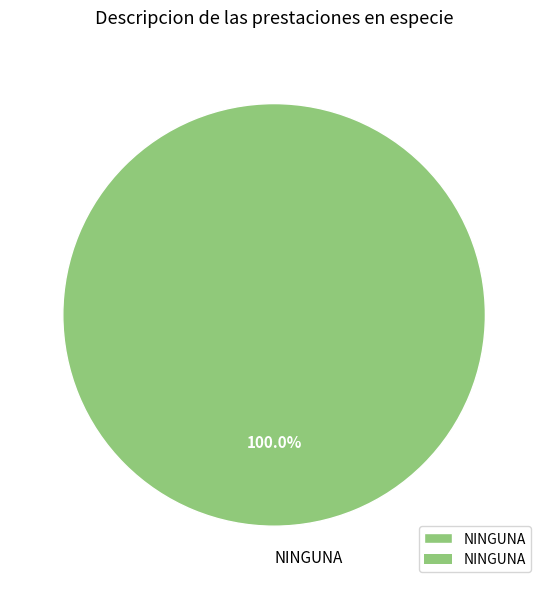

Rank the categories by value from highest to lowest.

NINGUNA